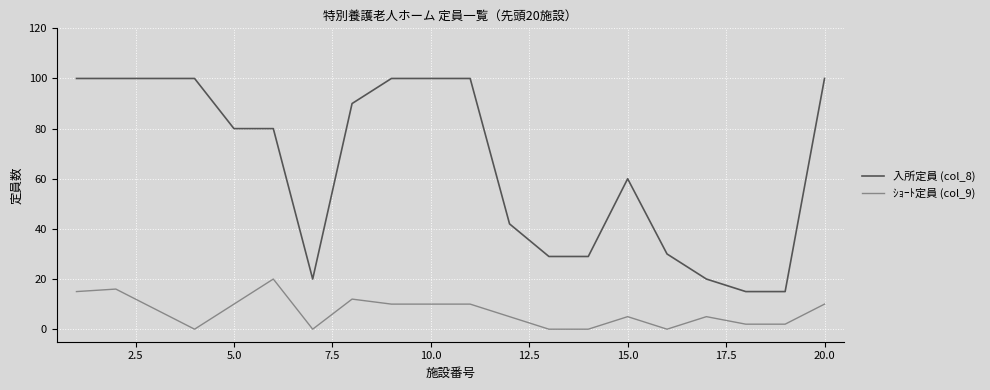

True or false: ｼｮｰﾄ定員 (col_9) and 入所定員 (col_8) intersect in this chart.

False